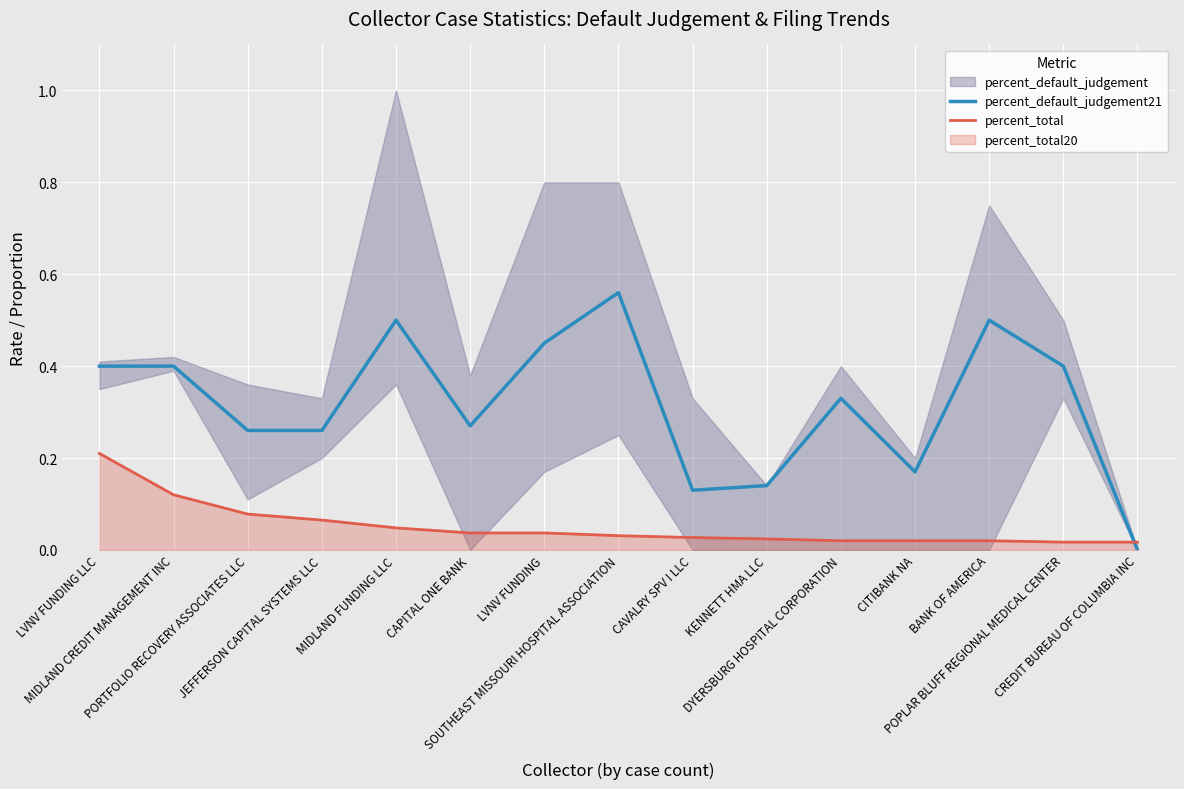

Which series has the largest total across all categories?

percent_default_judgement21